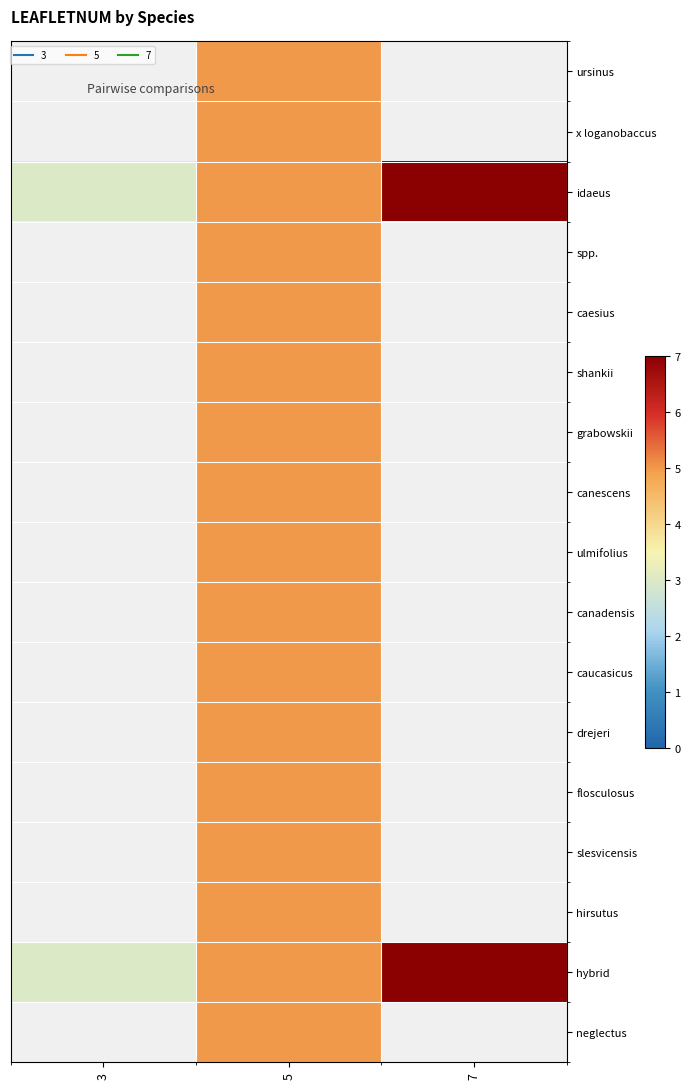

Rank the series at 5 from highest to lowest value.

ursinus, x loganobaccus, idaeus, spp., caesius, shankii, grabowskii, canescens, ulmifolius, canadensis, caucasicus, drejeri, flosculosus, slesvicensis, hirsutus, hybrid, neglectus